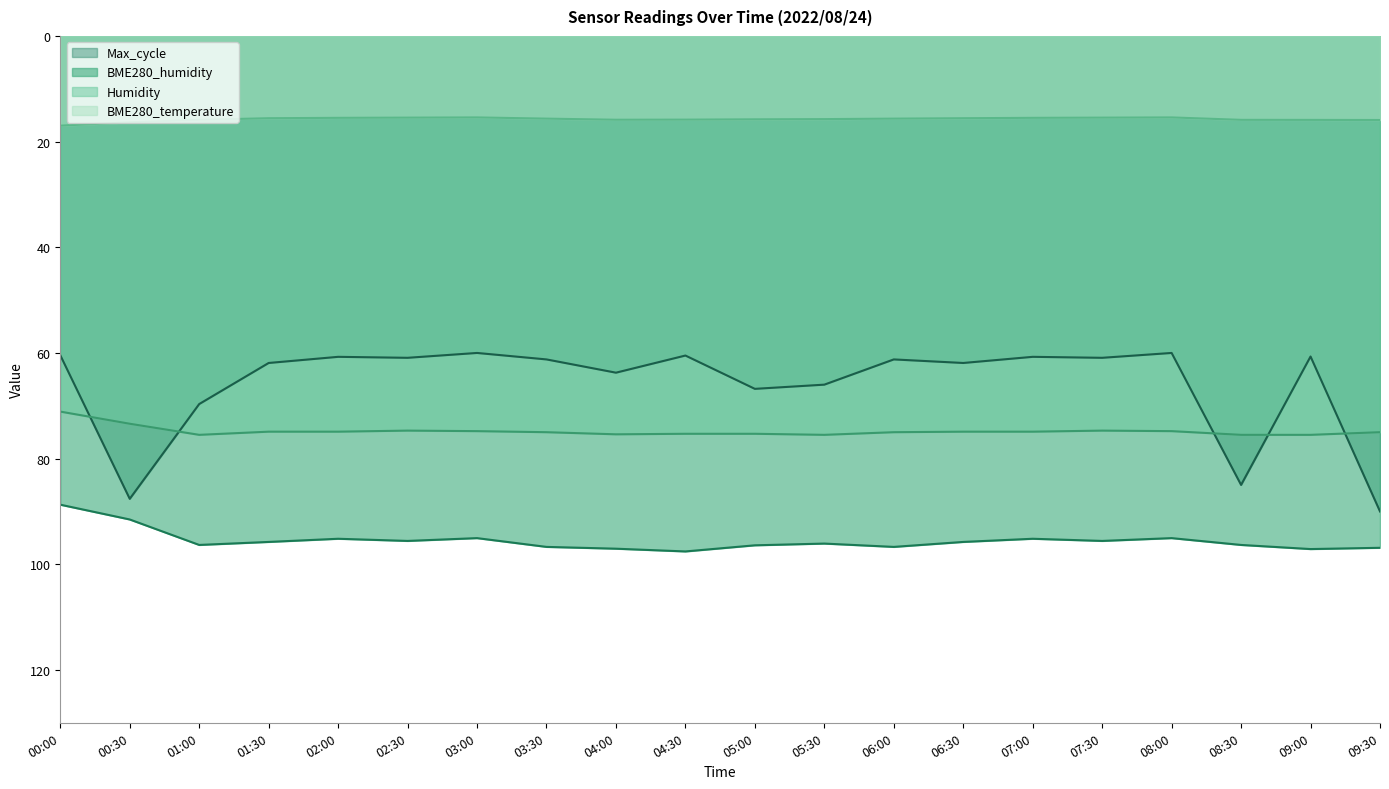

Where does the Max_cycle series first go above 61?

00:30